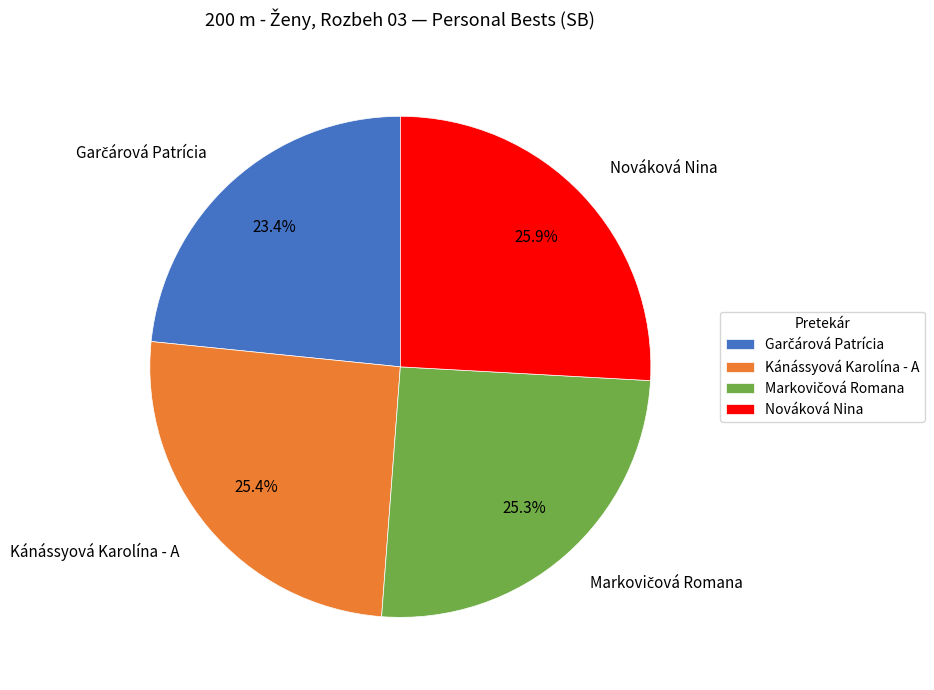

Is there a majority slice in this chart?

No